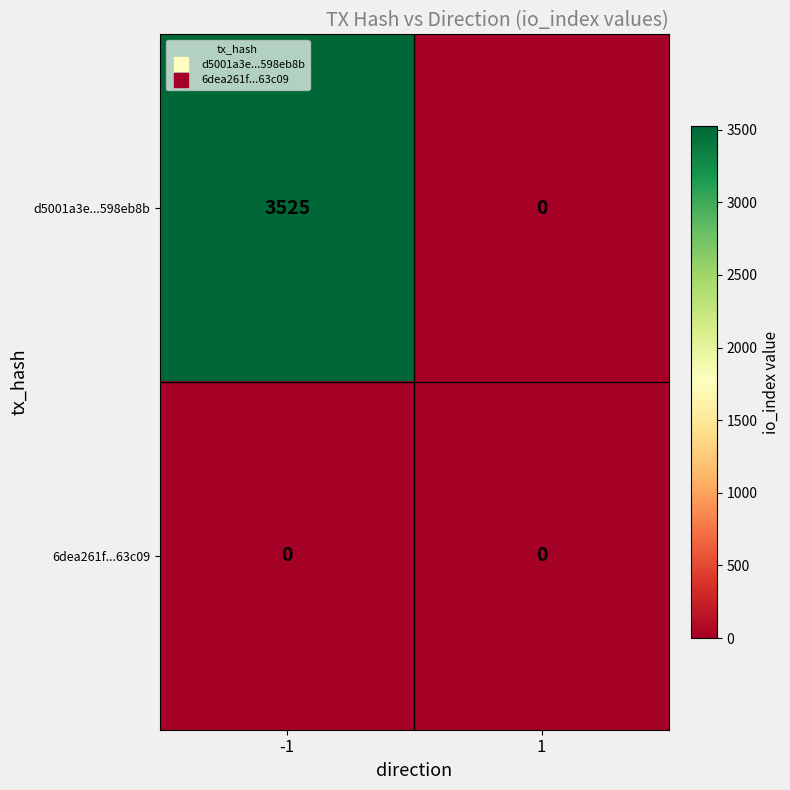

Which series changed the most between -1 and 1?

d5001a3e...598eb8b